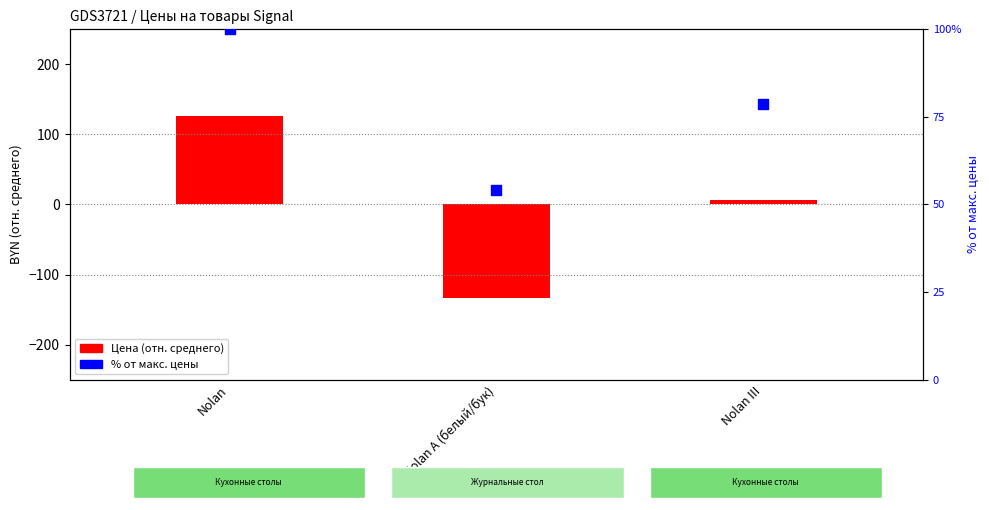

At how many categories does at least one series exceed -129?

3